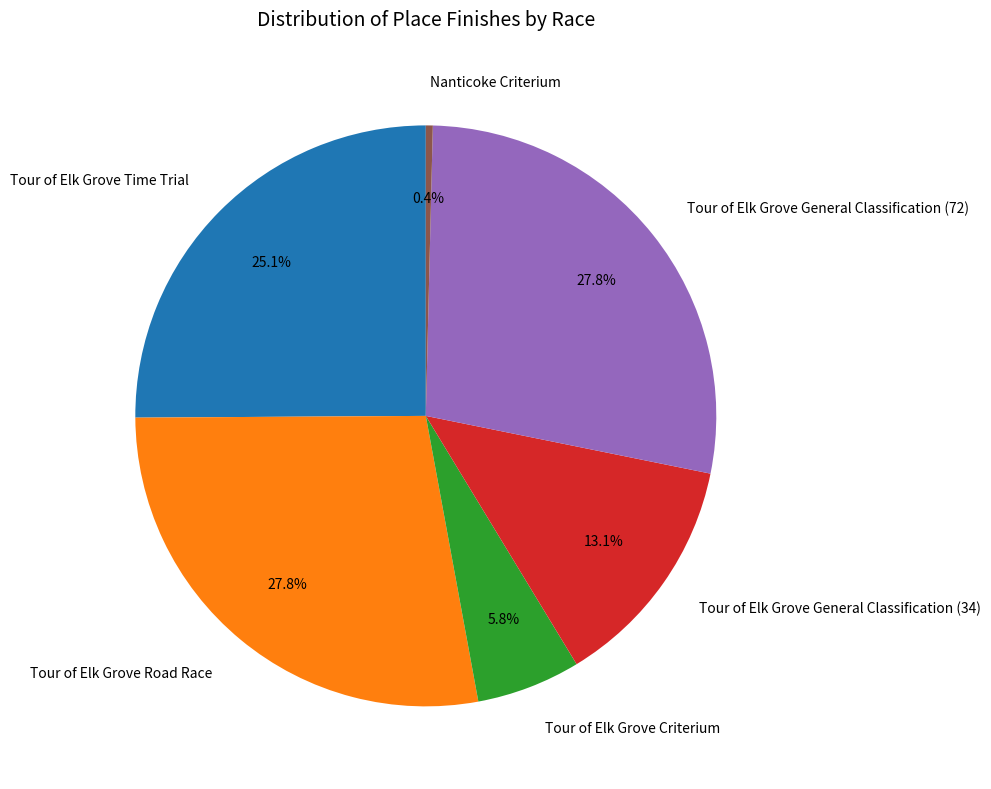

Is there a majority slice in this chart?

No